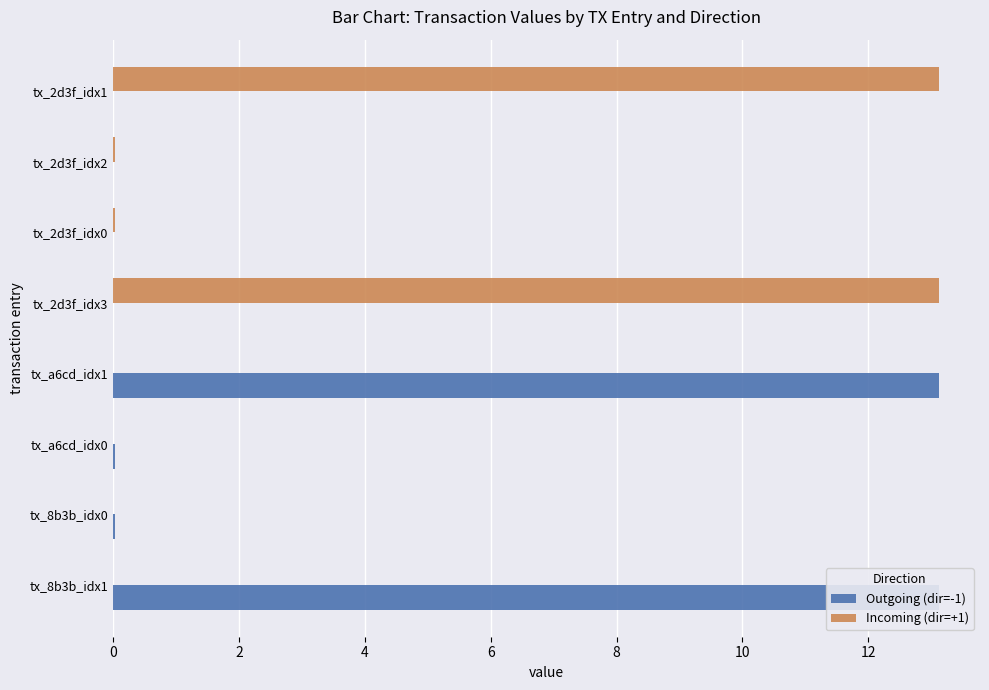

How many data points does each series have?

8